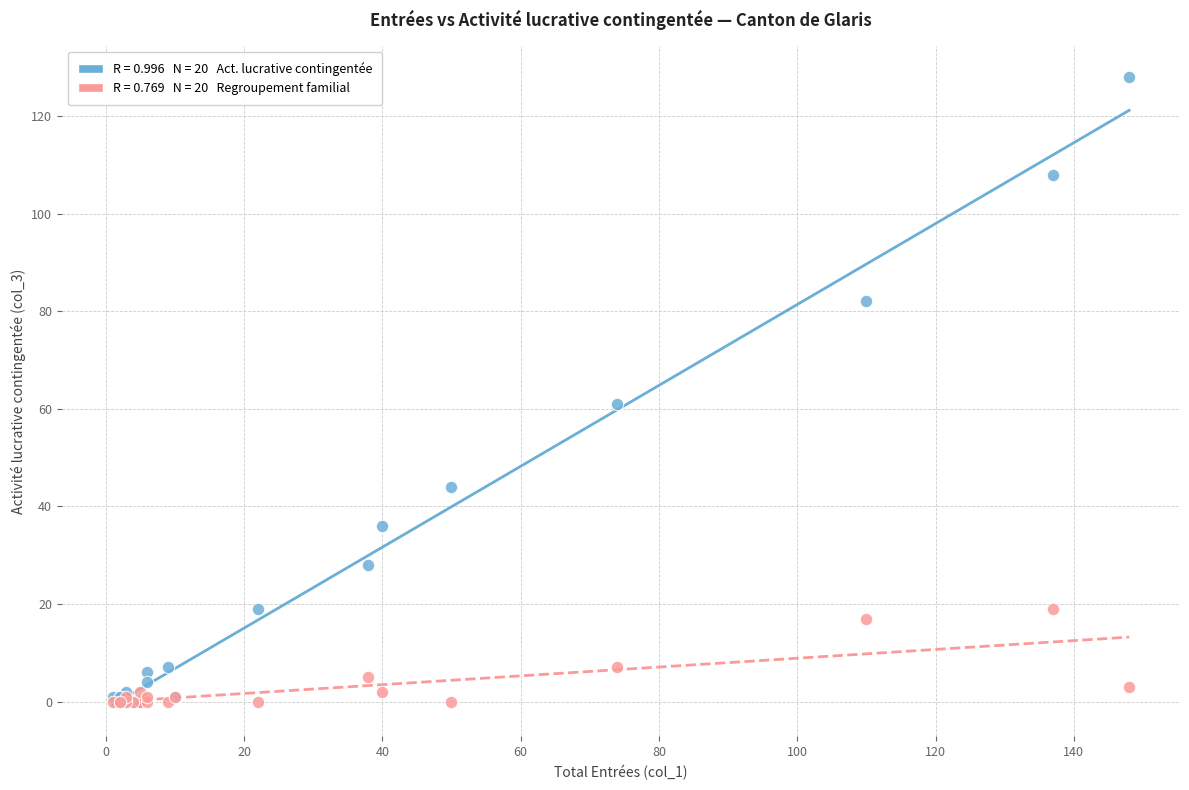

Across all series, what Y value is closest to 64?

61